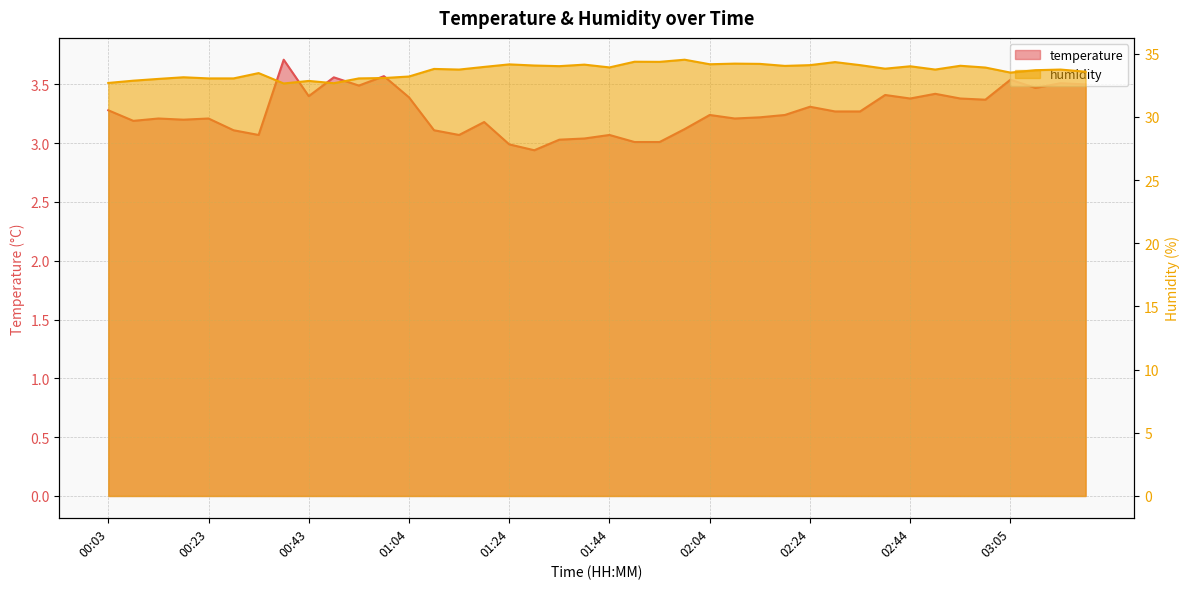

Reading right to left, transcribe all the data shown in this chart.

temperature: 3.5	3.5	3.5	3.5	3.4	3.4	3.4	3.4	3.4	3.3	3.3	3.3	3.2	3.2	3.2	3.2	3.1	3.0	3.0	3.1	3.0	3.0	2.9	3.0	3.2	3.1	3.1	3.4	3.6	3.5	3.6	3.4	3.7	3.1	3.1	3.2	3.2	3.2	3.2	3.3
humidity: 33.6	33.8	33.7	33.5	33.9	34.0	33.8	34.0	33.8	34.1	34.3	34.1	34.0	34.2	34.2	34.2	34.5	34.4	34.4	33.9	34.1	34.0	34.1	34.2	34.0	33.8	33.8	33.2	33.1	33.0	32.7	32.9	32.6	33.5	33.0	33.0	33.1	33.0	32.9	32.7